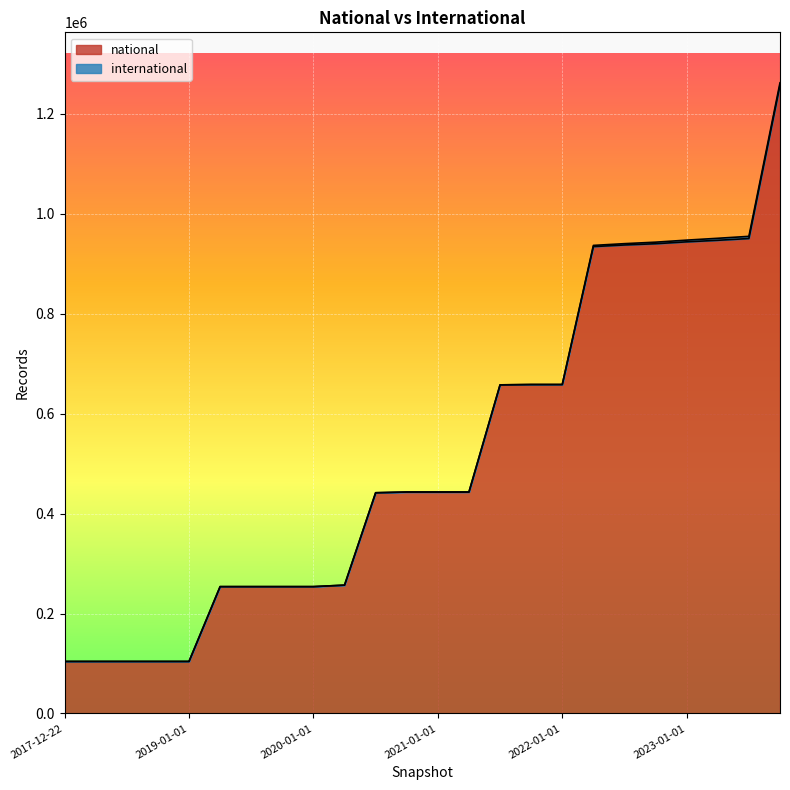

True or false: the data has more than 0 interior local peaks.

False